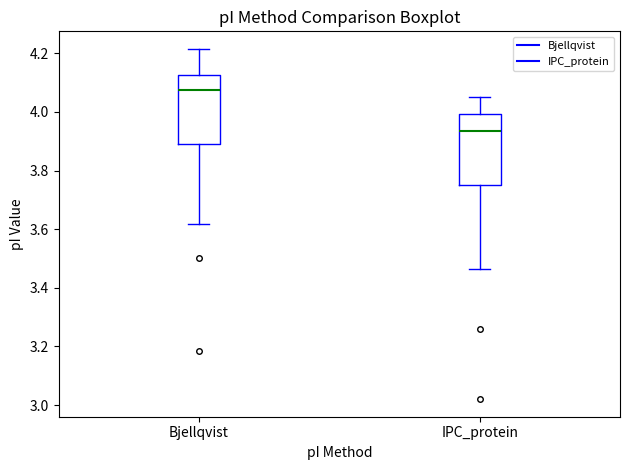

Where is the lower edge of the box for Bjellqvist on the y-axis? The values are not printed on the chart, so give them approximately, as read against the axis.

3.90